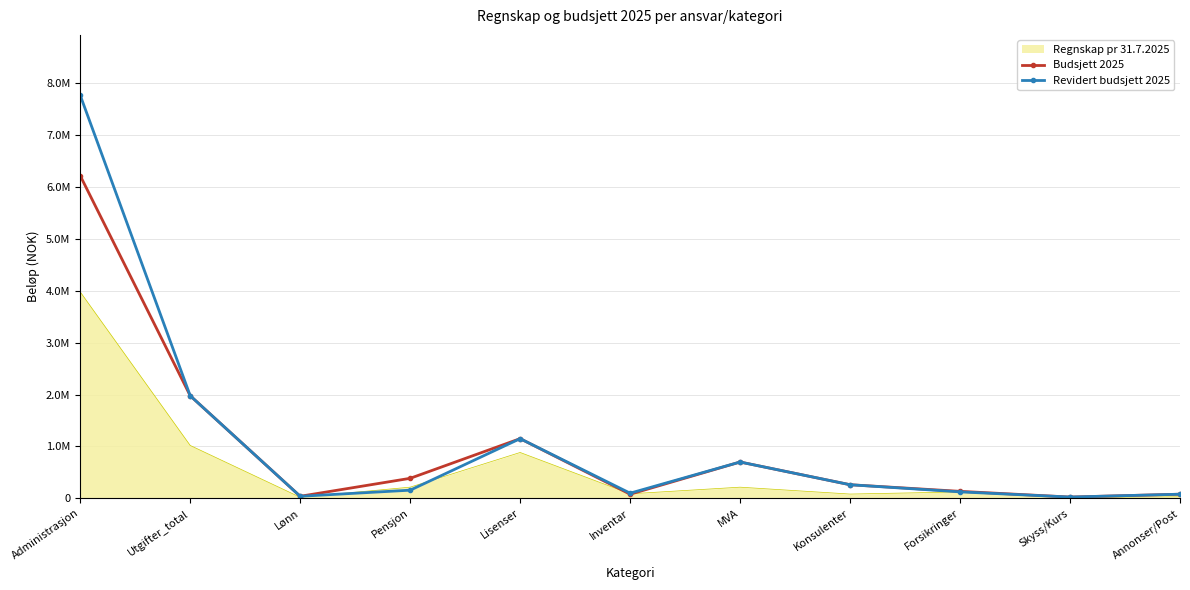

What is the average value of the Revidert budsjett 2025 series?

1125203